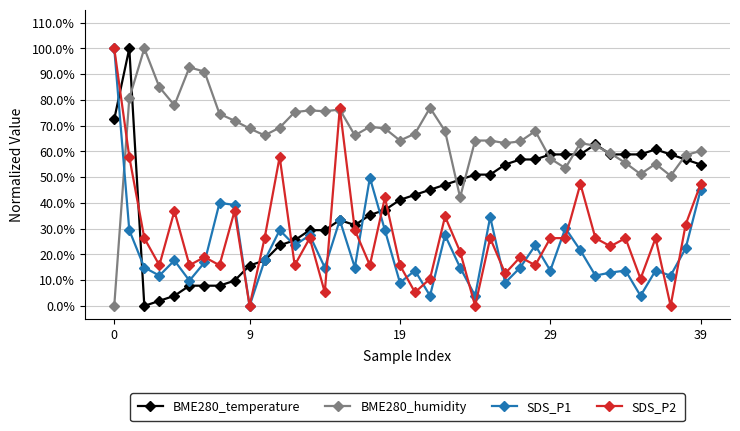

Is this an area chart (filled region under the line)?

No